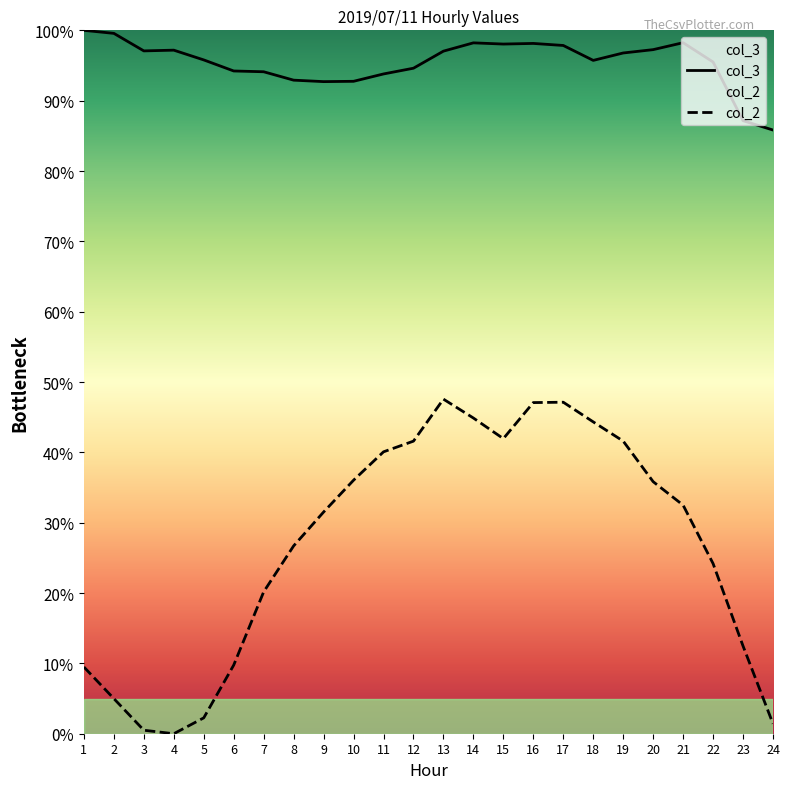

At which category does the chart reach its minimum across all series?

4